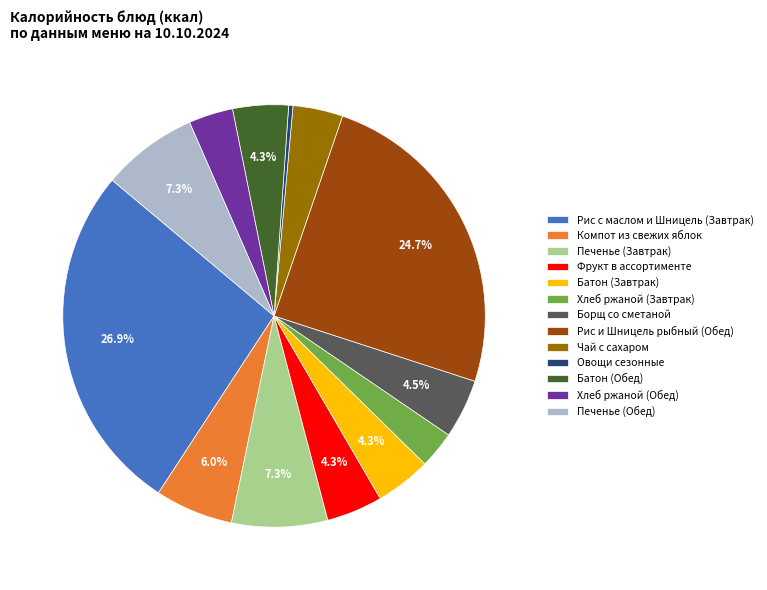

The Печенье (Обед) slice represents 21% of the pie. True or false?

False